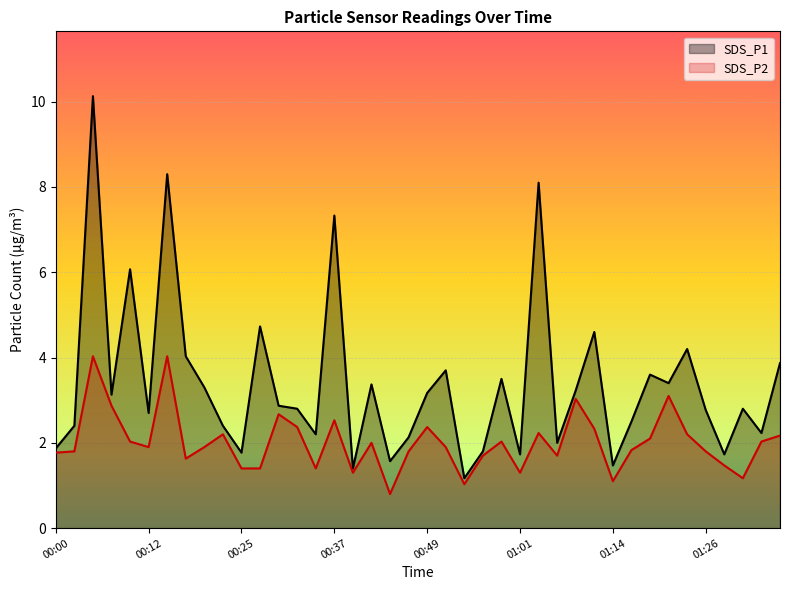

What position from the right is 00:00?

40